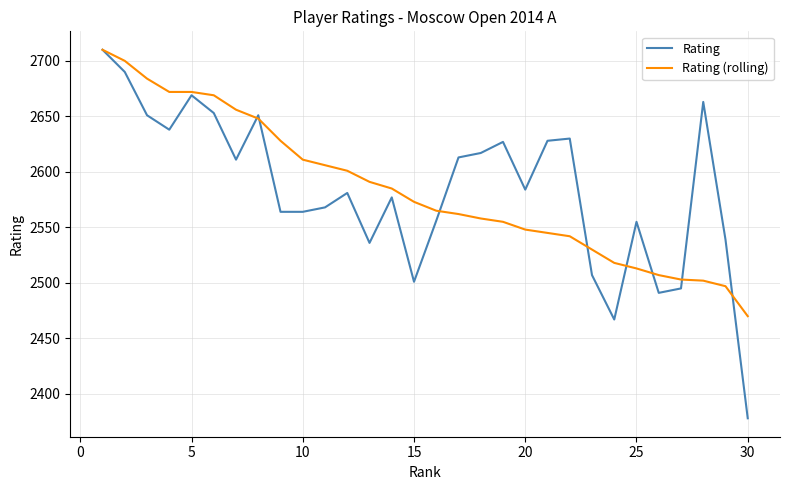

Which series has the largest range (max minus min)?

Rating